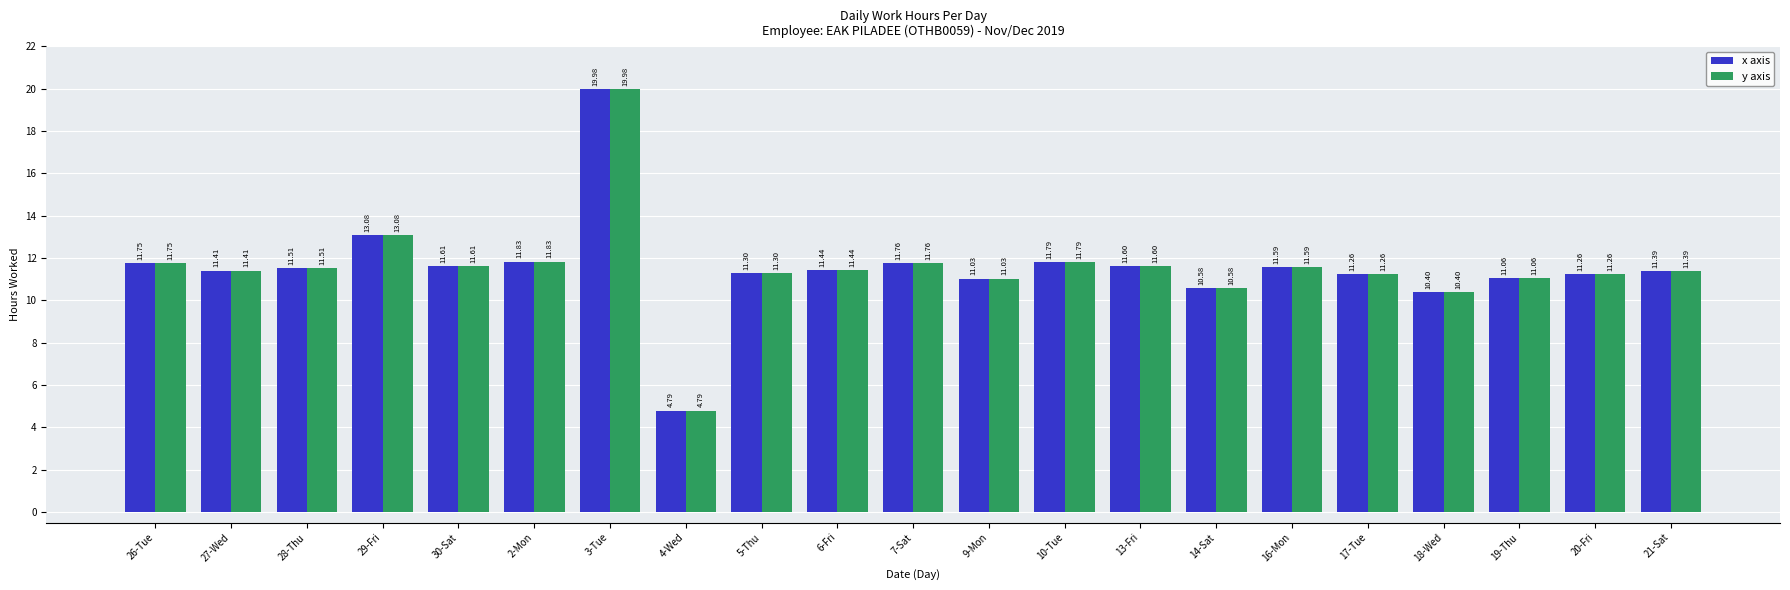

What is the minimum value for x axis?

4.8